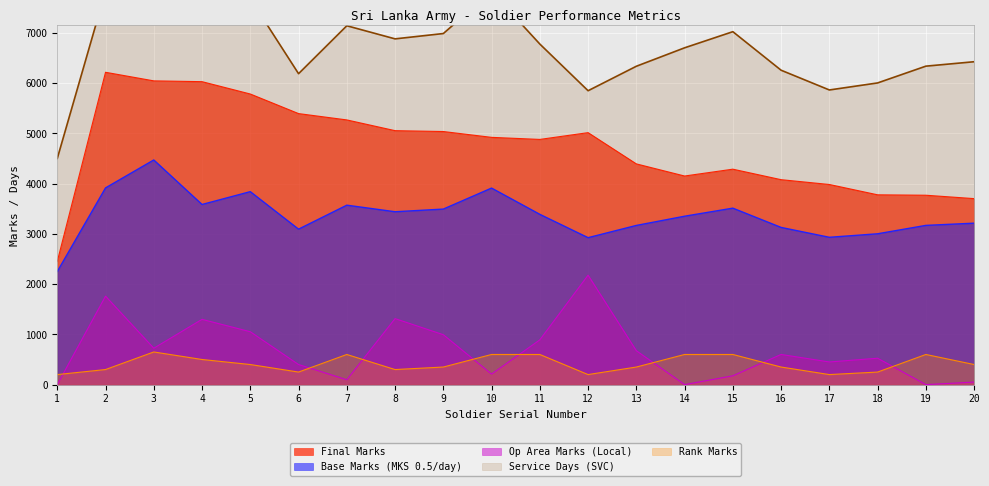

What is the maximum value shown in the chart?

8942.0